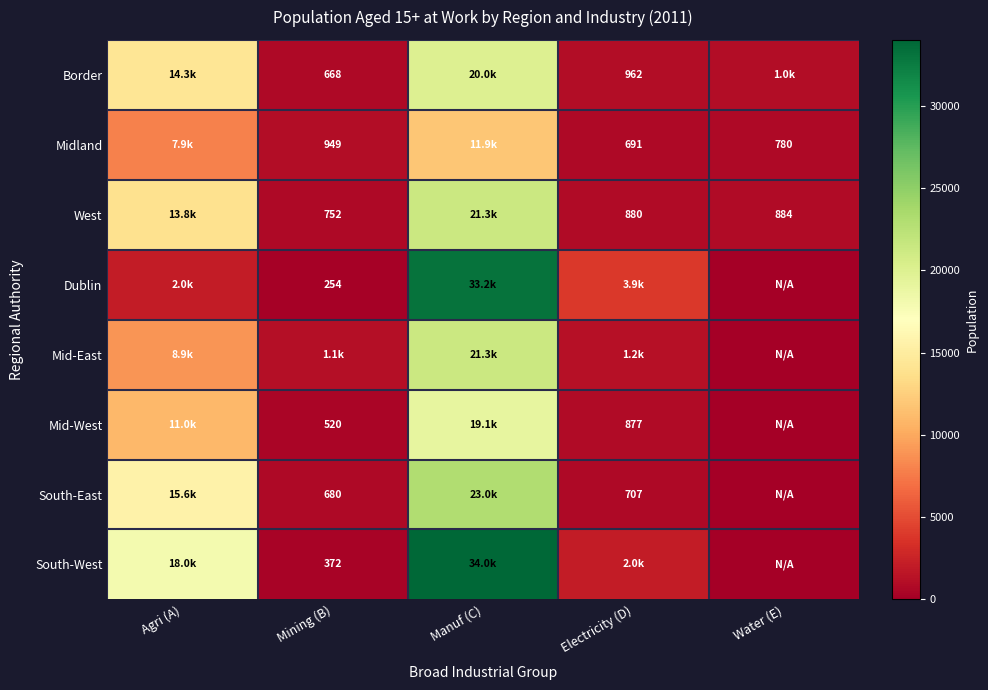

The Border series shows 668 at Mining (B). True or false?

True